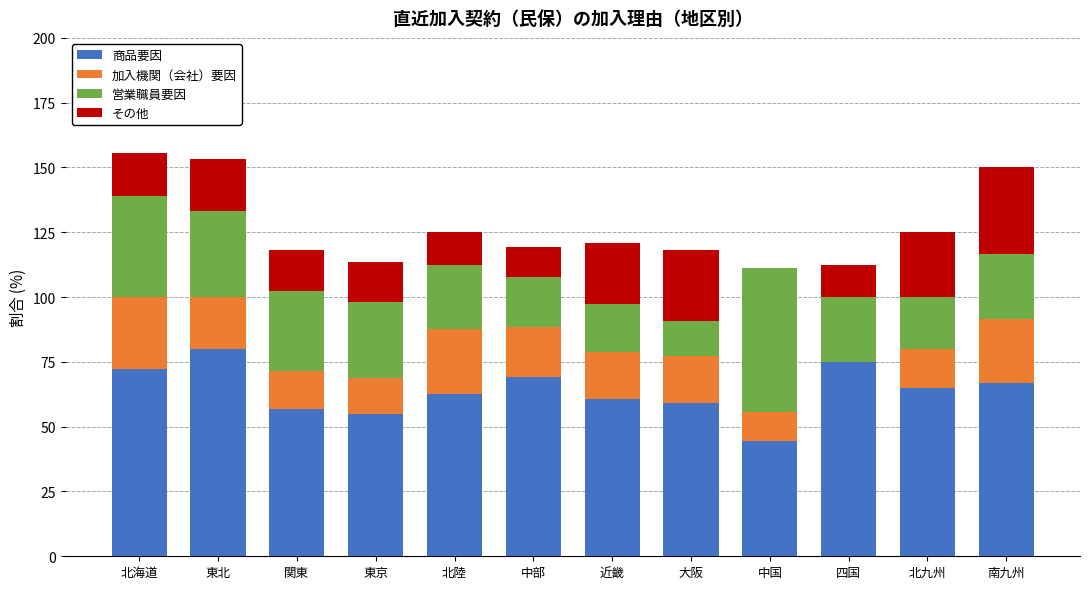

What is the highest value of the 商品要因 series?

80.0